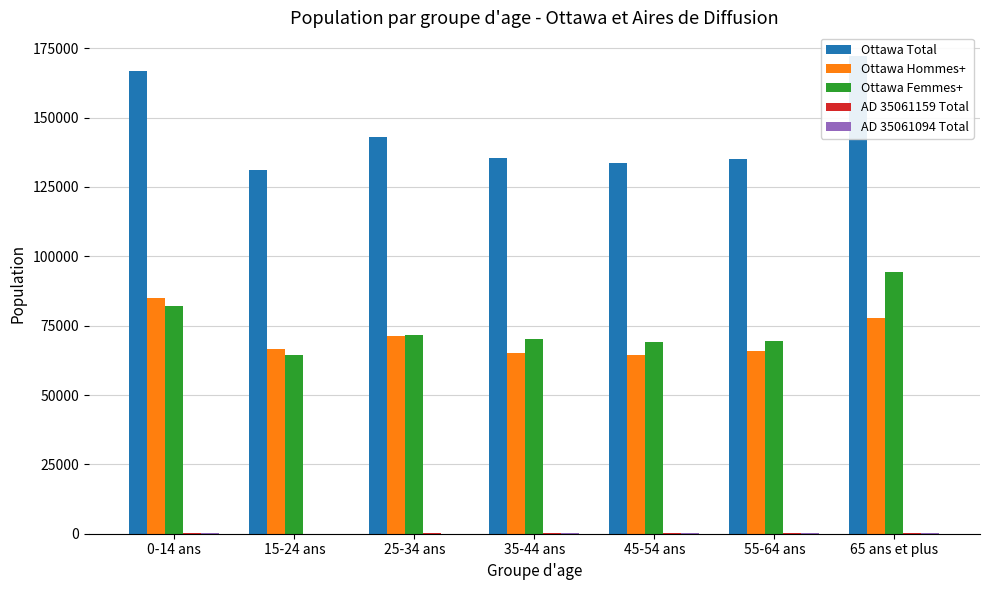

What is the difference between the highest and lowest values at 0-14 ans?

166815